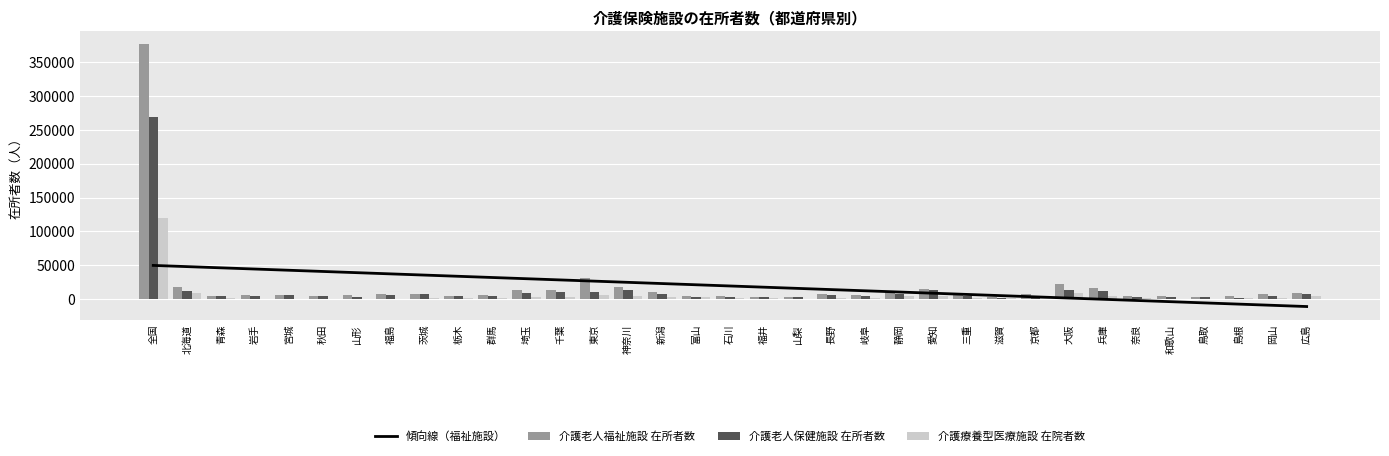

The 介護療養型医療施設 在院者数 series shows 914.3 at 宮城. True or false?

False